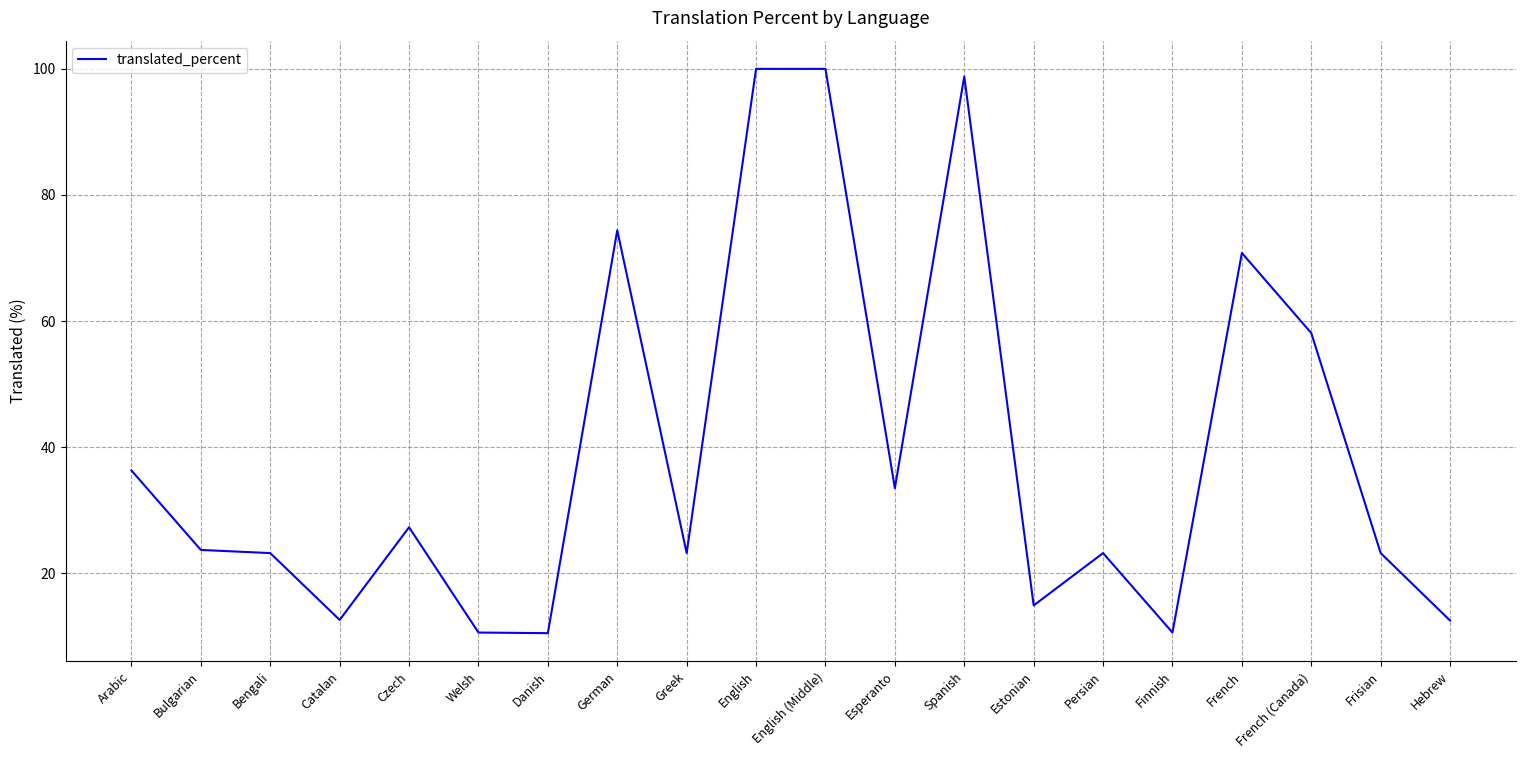

Approximately how many times larger is the value at Welsh compared to Bengali?

0.5